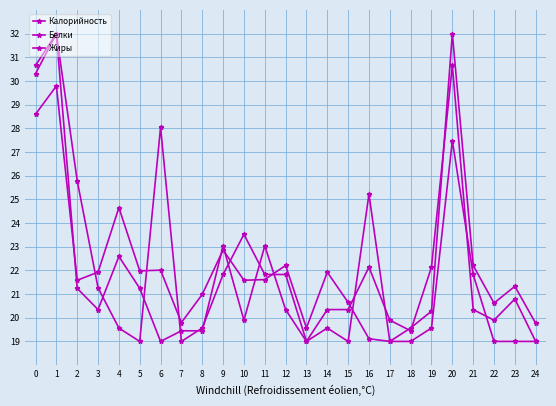

Reading left to right, what are all the values shown in this chart?

Калорийность: 0=28.6	1=29.8	2=21.6	3=21.9	4=24.6	5=22.0	6=22.0	7=19.8	8=21.0	9=22.9	10=21.6	11=21.6	12=22.2	13=19.6	14=21.9	15=20.6	16=19.1	17=19.0	18=19.6	19=20.3	20=32.0	21=22.2	22=20.6	23=21.3	24=19.8
Белки: 0=30.7	1=32.0	2=21.2	3=20.3	4=22.6	5=21.2	6=19.0	7=19.4	8=19.4	9=23.0	10=19.9	11=23.0	12=20.3	13=19.0	14=20.3	15=20.3	16=22.1	17=19.9	18=19.4	19=22.1	20=30.7	21=20.3	22=19.9	23=20.8	24=19.0
Жиры: 0=30.3	1=32.0	2=25.8	3=21.3	4=19.6	5=19.0	6=28.0	7=19.0	8=19.6	9=21.8	10=23.5	11=21.8	12=21.8	13=19.0	14=19.6	15=19.0	16=25.2	17=19.0	18=19.0	19=19.6	20=27.5	21=21.8	22=19.0	23=19.0	24=19.0